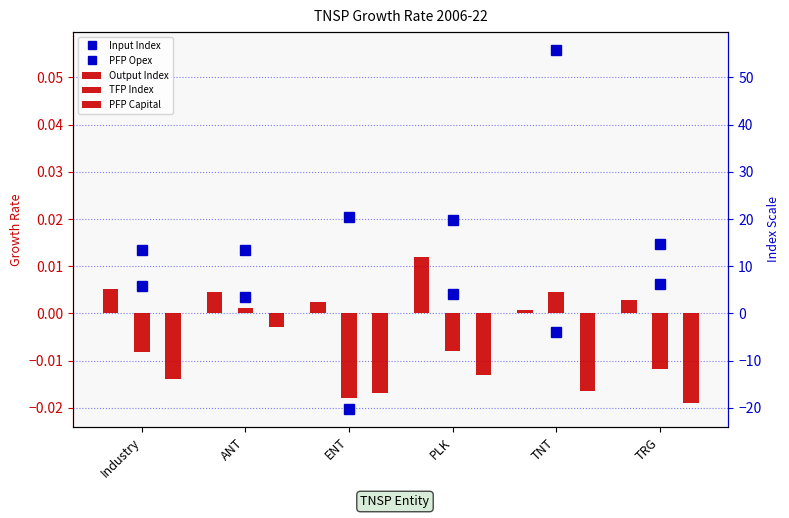

List the series in order of their peak value, lowest first.

PFP Capital, TFP Index, Output Index, Input Index, PFP Opex